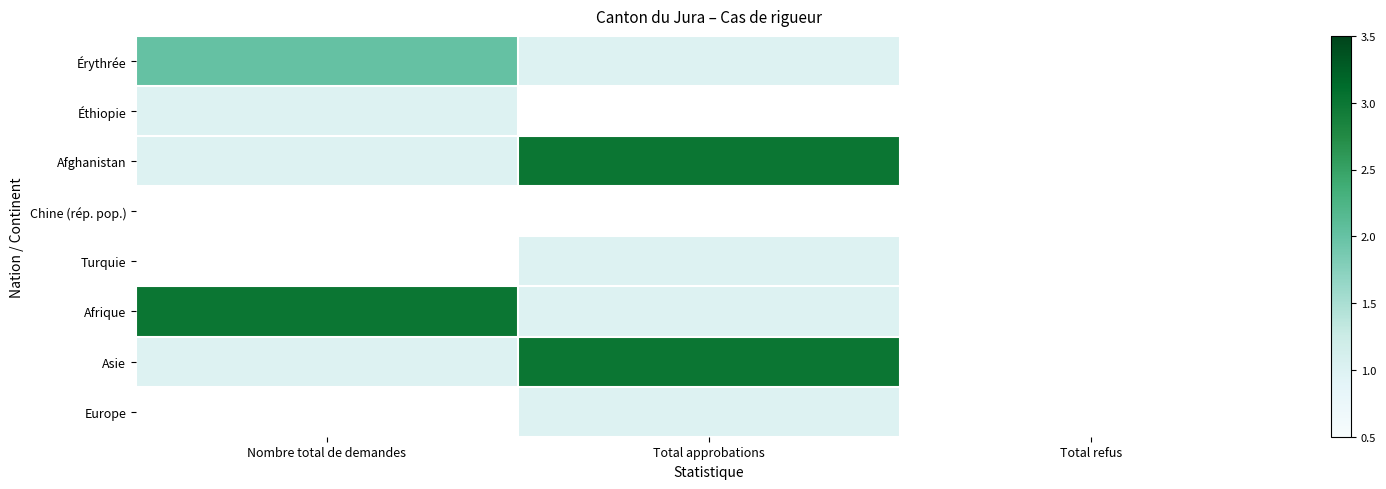

Is the value of Afghanistan at Total approbations greater than the value of Asie at Nombre total de demandes?

Yes